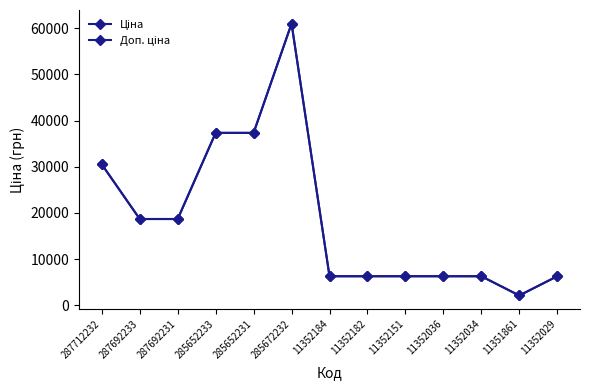

Does the chart have visible grid lines?

No